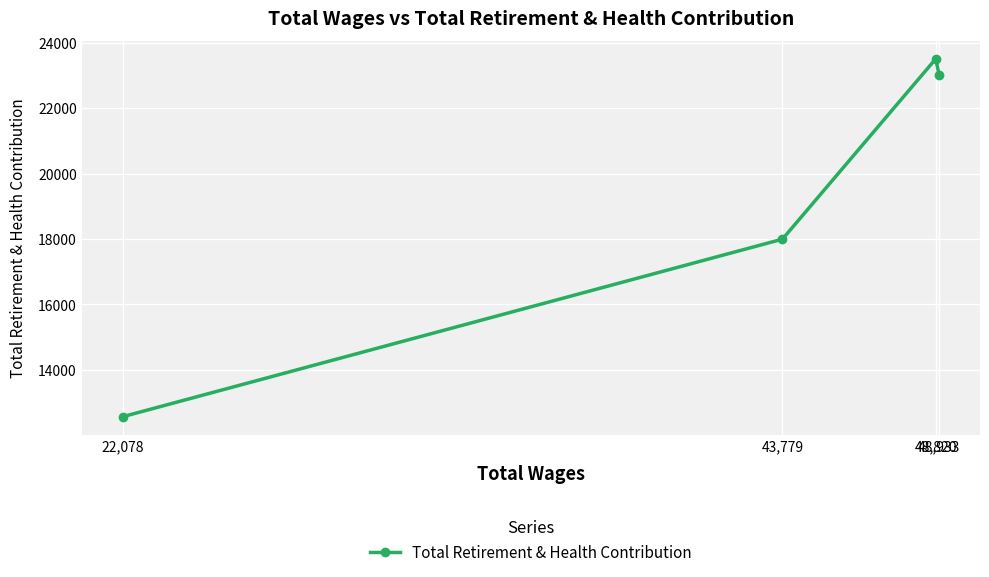

The chart shows a value of 23012 at 48,933. True or false?

True